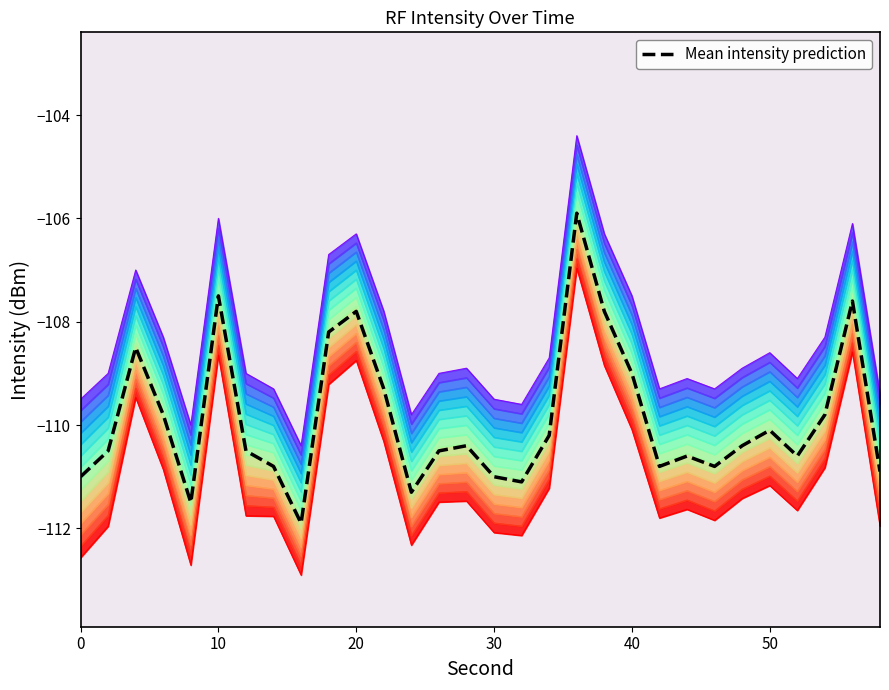

Is it true that the value at 30 is -111.0?

True